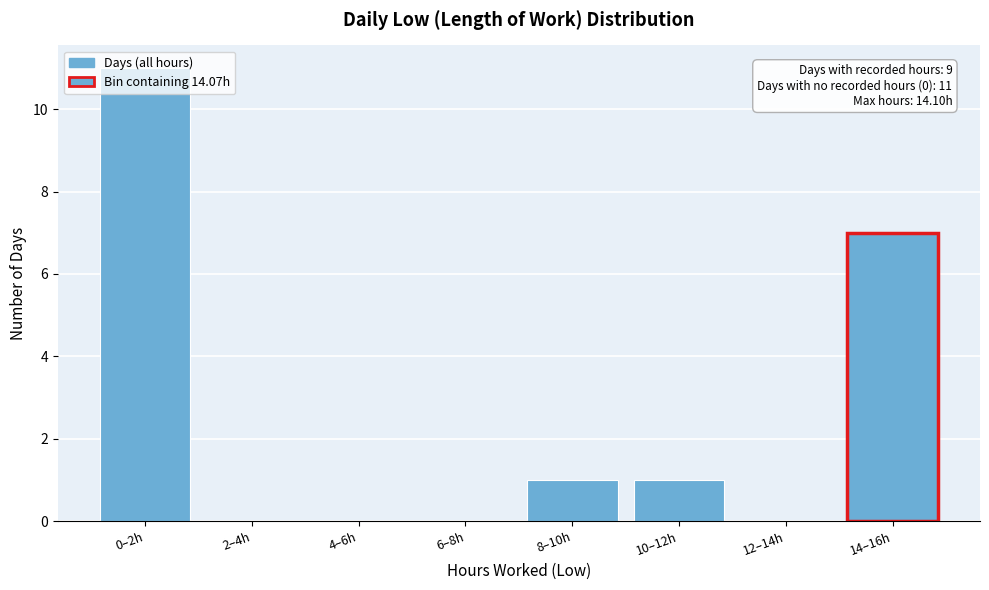

What is the change in value from 0–2h to 4–6h?

-11